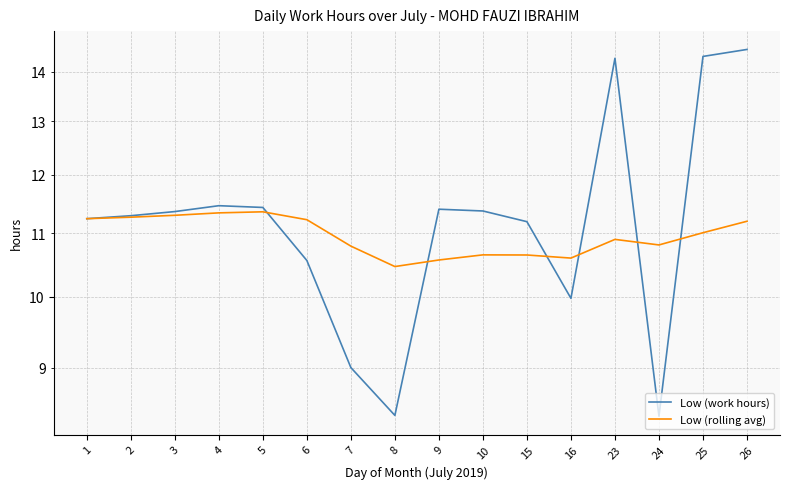

What is the value of the Low (rolling avg) point at the 3rd from the left?

11.3